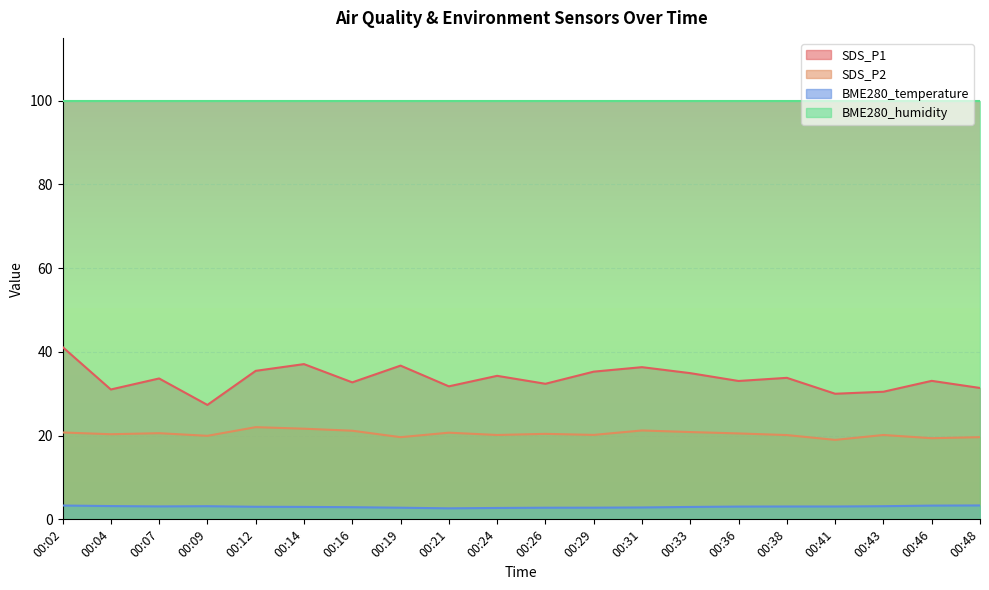

In SDS_P1, how many points are lower than both neighbors (excluding endpoints)?

7